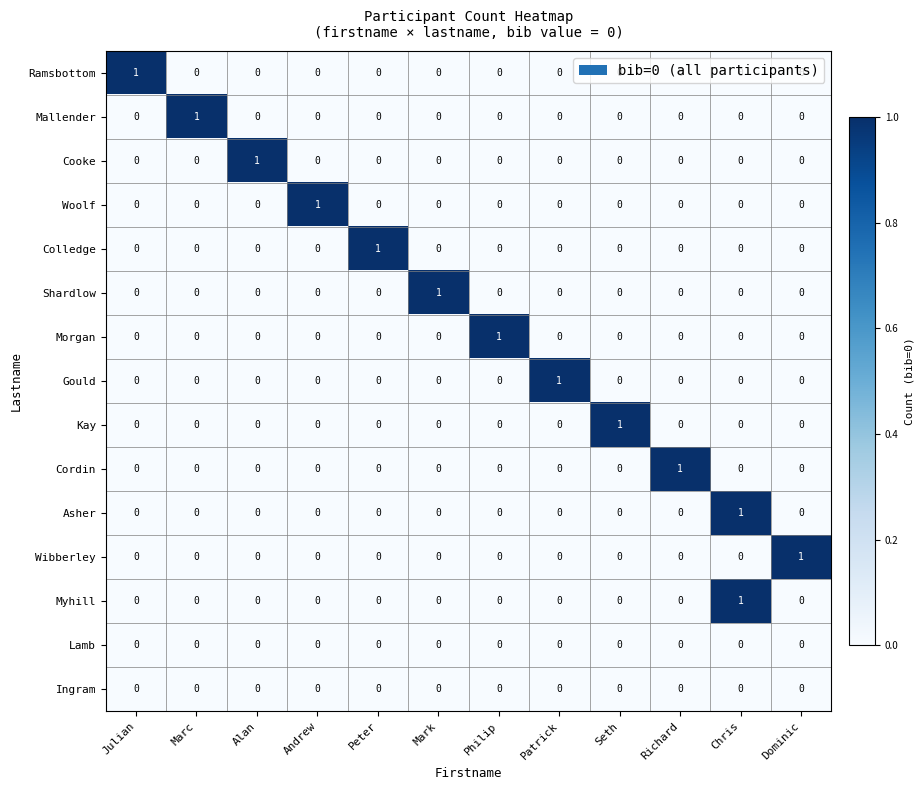

True or false: Mallender has a value of 0 at Seth.

True